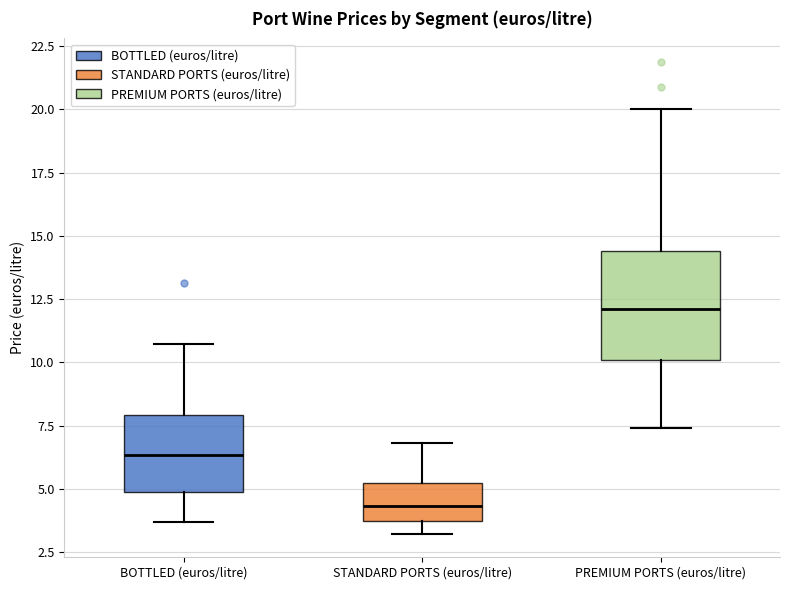

Which box's median line is the highest?

PREMIUM PORTS (euros/litre)